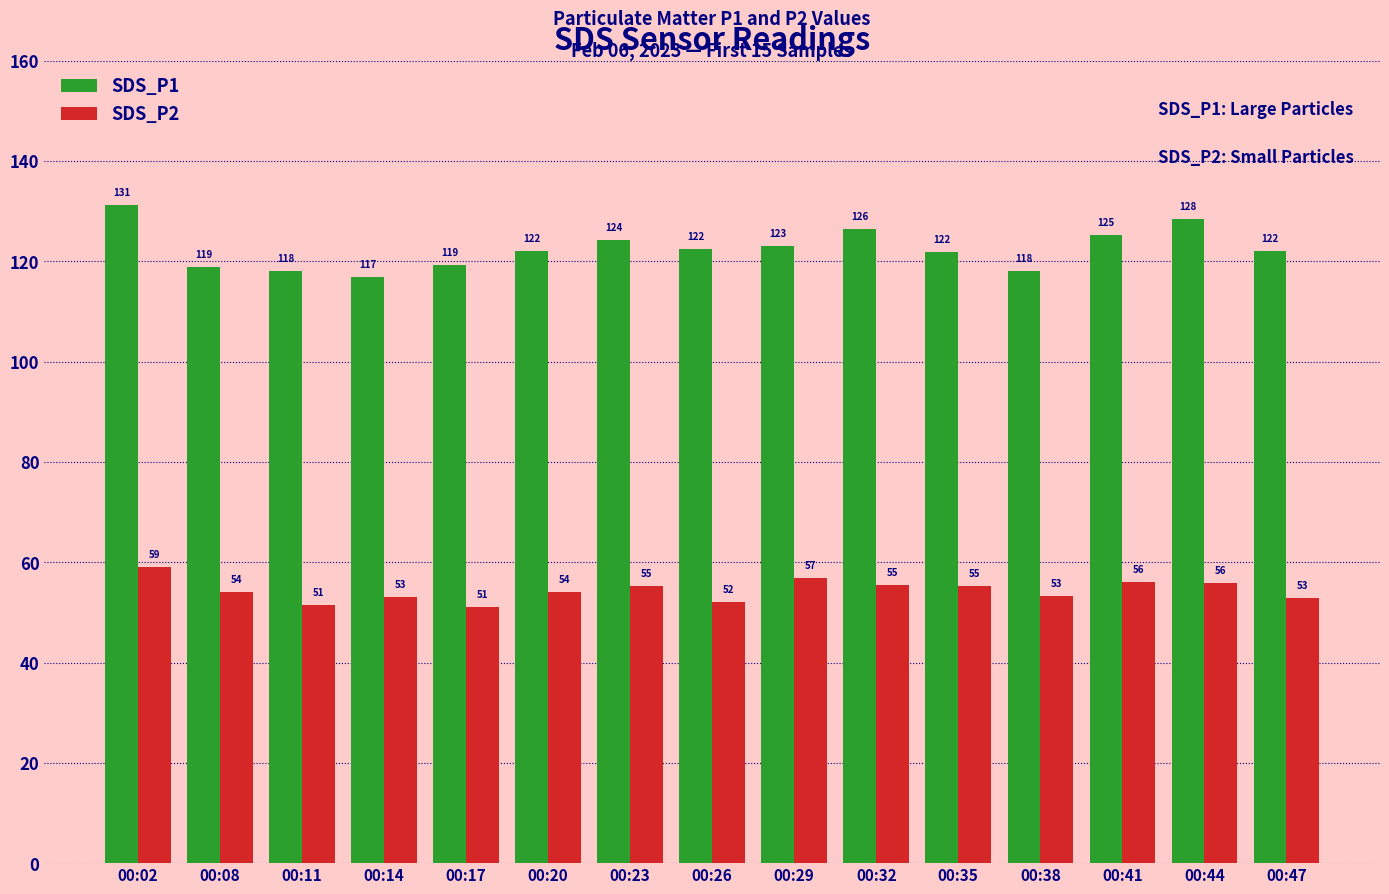

At how many categories does at least one series exceed 127?

2